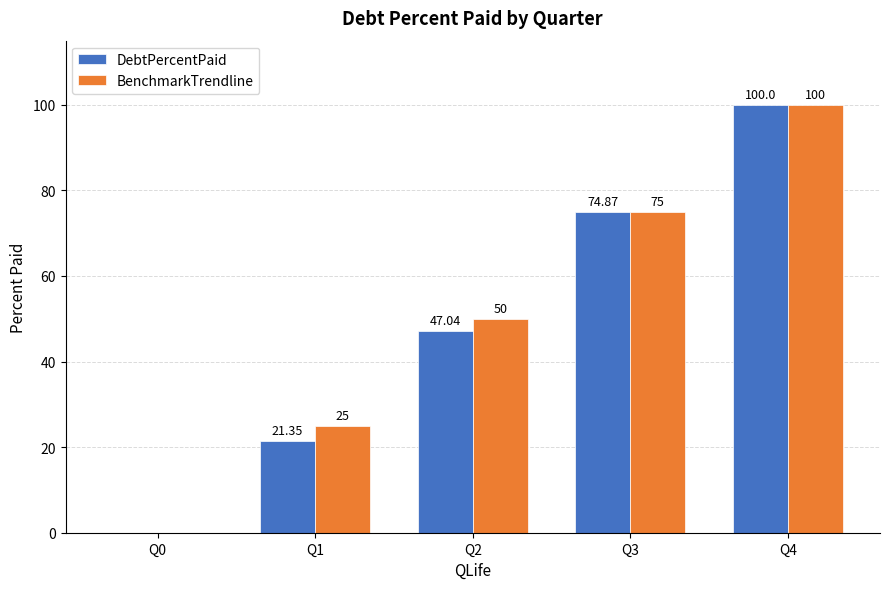

What is the sum of all BenchmarkTrendline values?

250.0